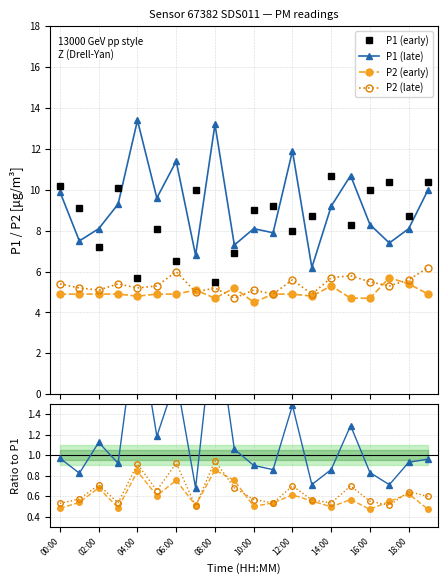

Which has a higher value, 07:00 or 14:00?

14:00